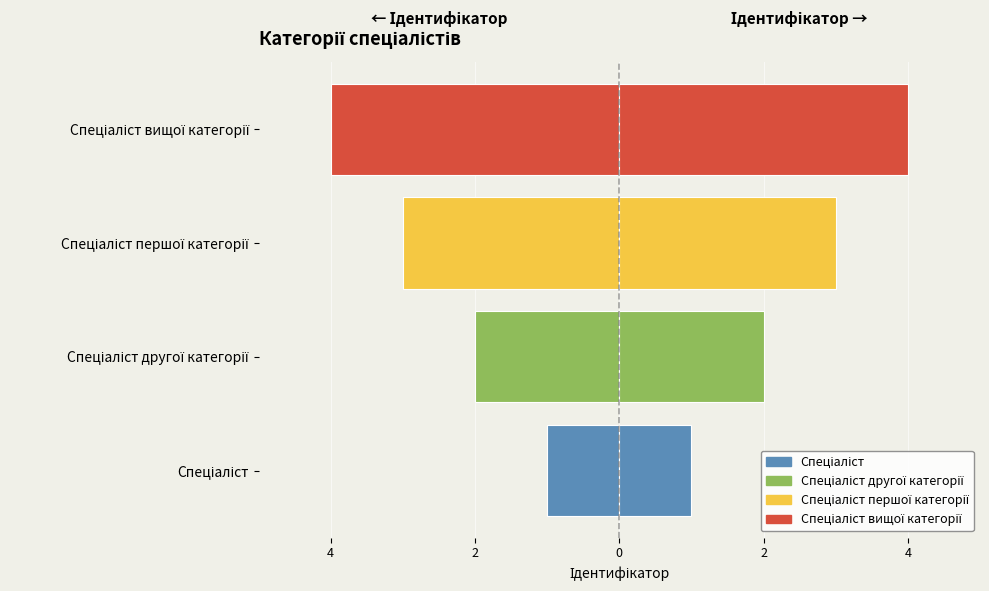

What is the difference between the values at Спеціаліст першої категорії and Спеціаліст другої категорії?

1